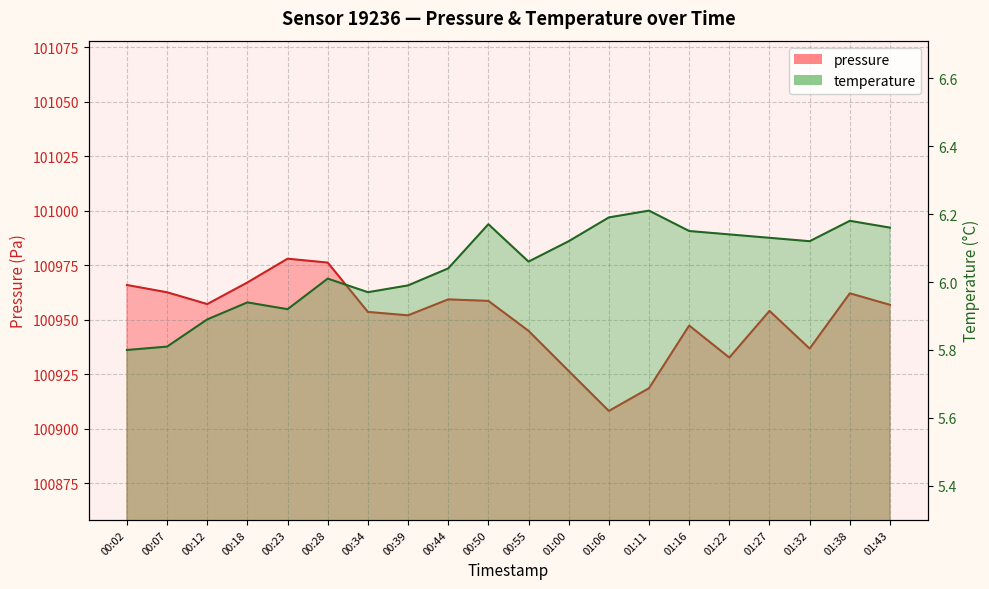

What is the greatest value displayed?

100978.0